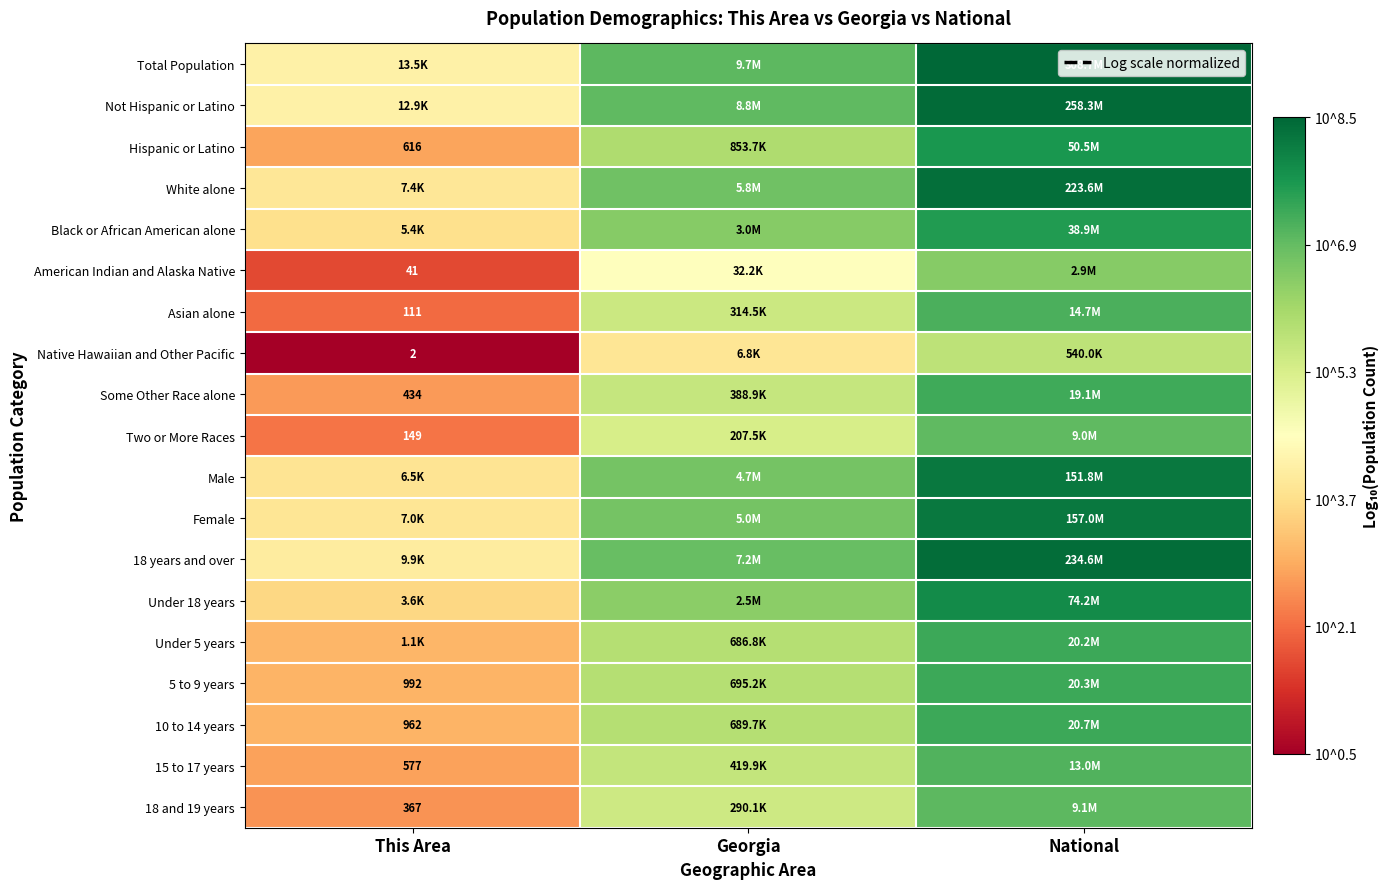

Between Georgia and National, which series saw the biggest shift?

American Indian and Alaska Native